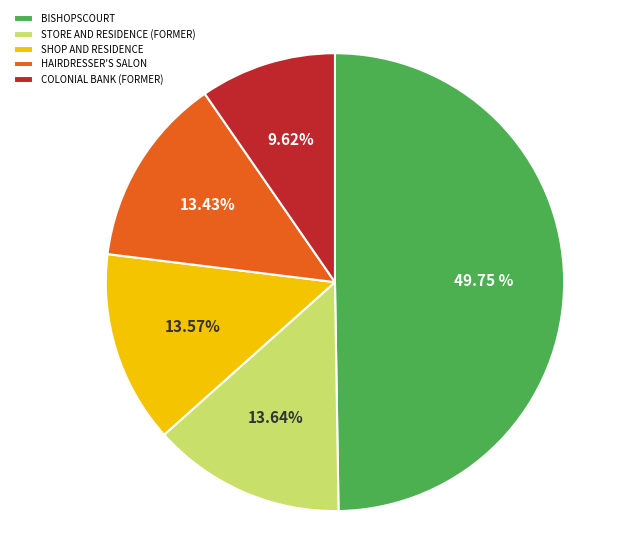

True or false: SHOP AND RESIDENCE accounts for 19% of the total.

False